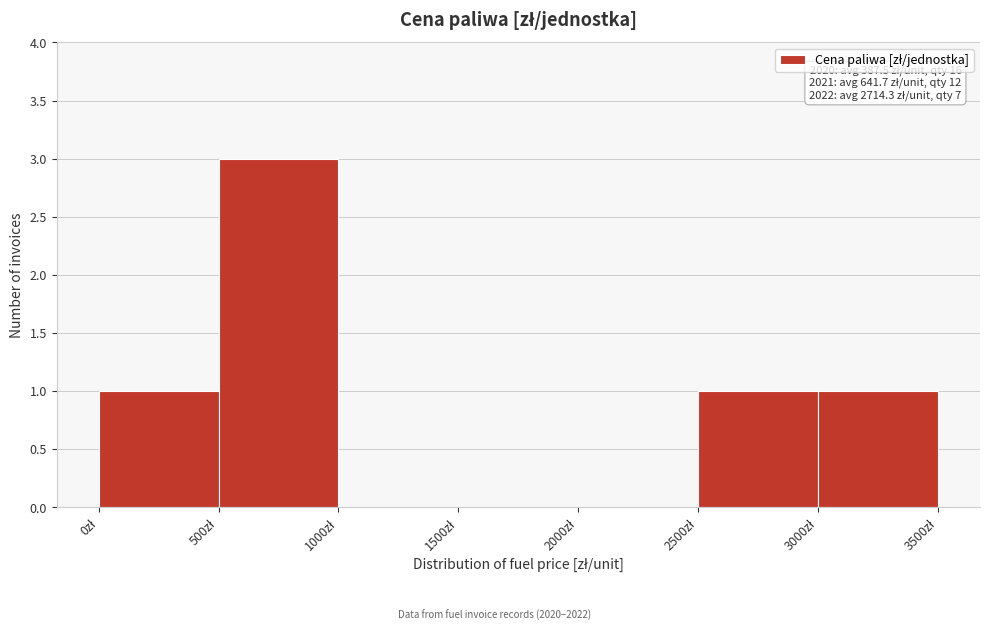

Which range on the x-axis has the tallest bar?

500 to 1000